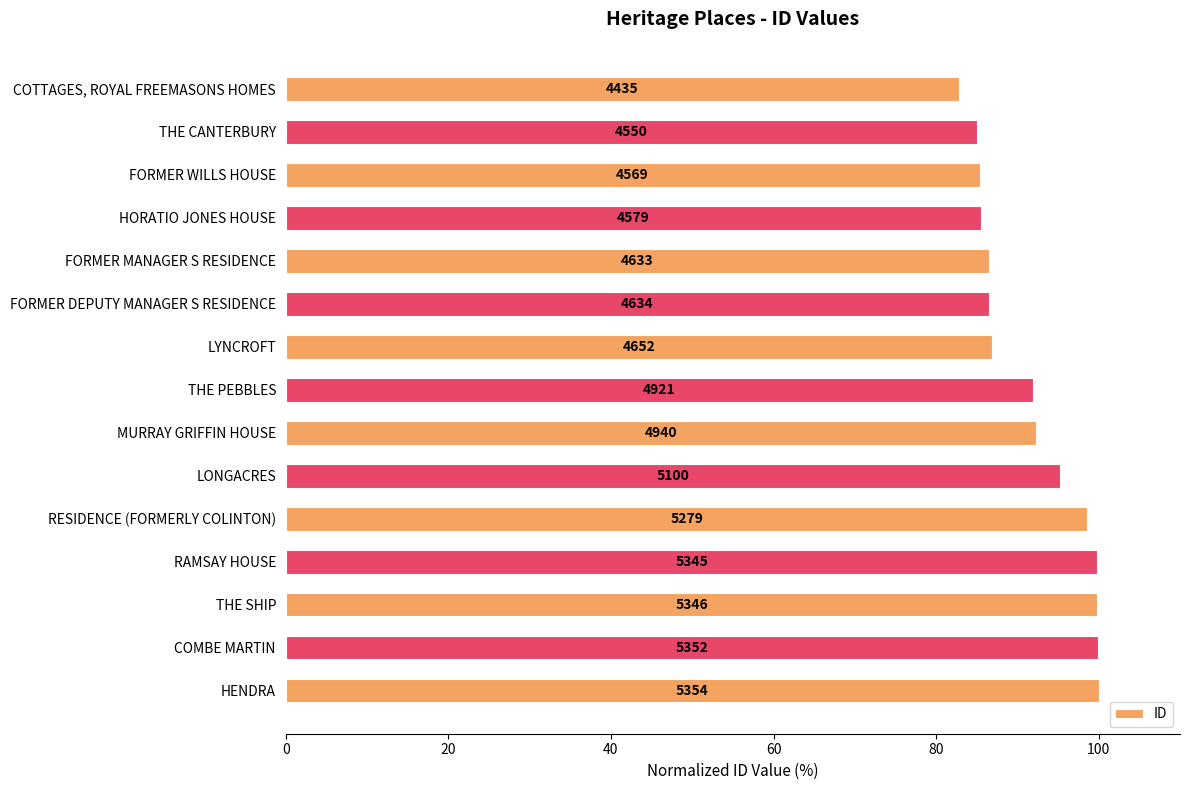

How many bars are there in total?

15